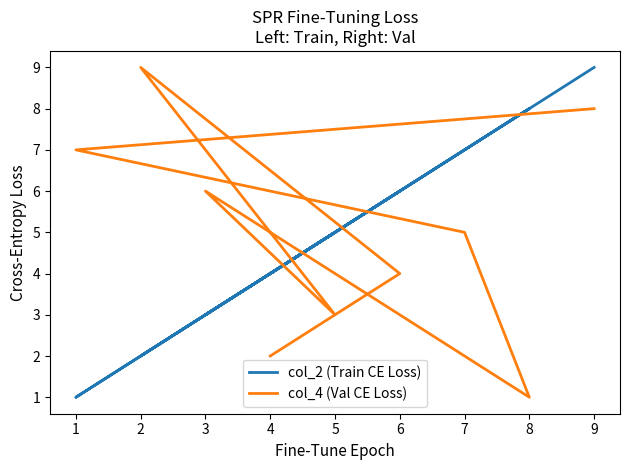

What is the greatest value displayed?

9